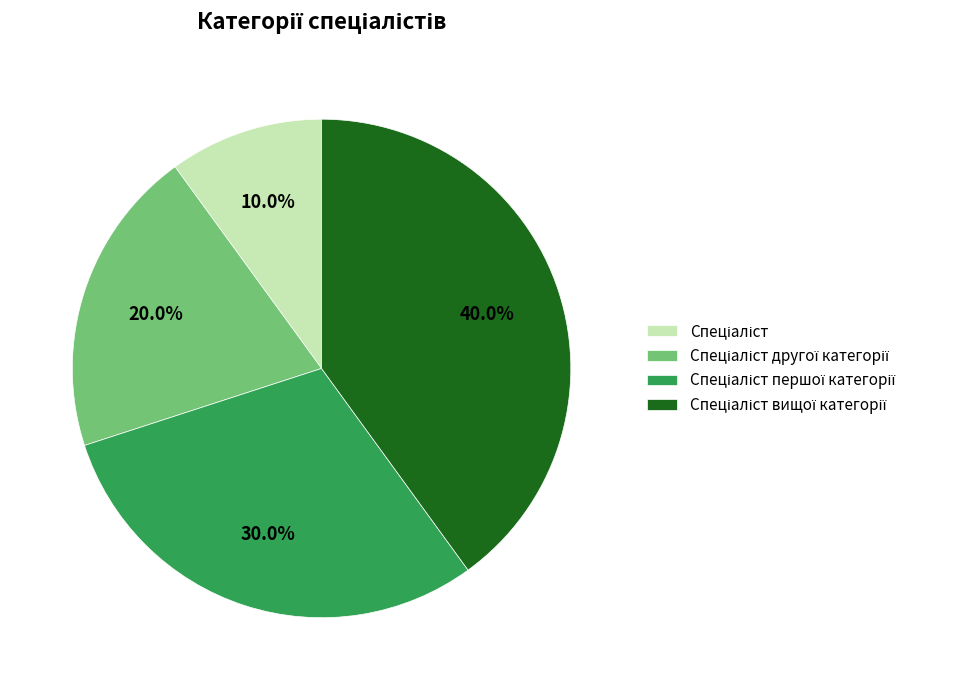

Is there any slice that represents more than half of the pie?

No